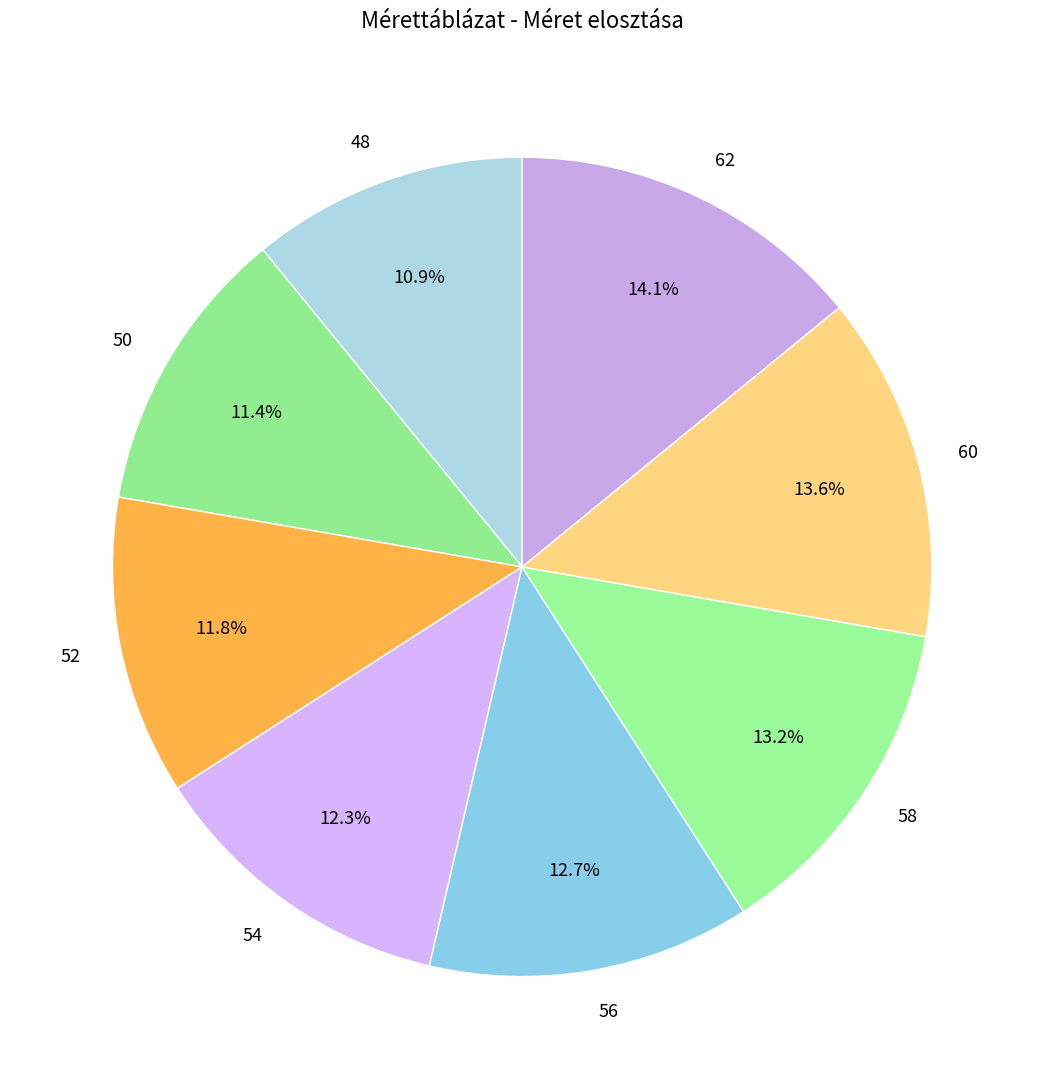

Does 52 represent more than half of the total?

No